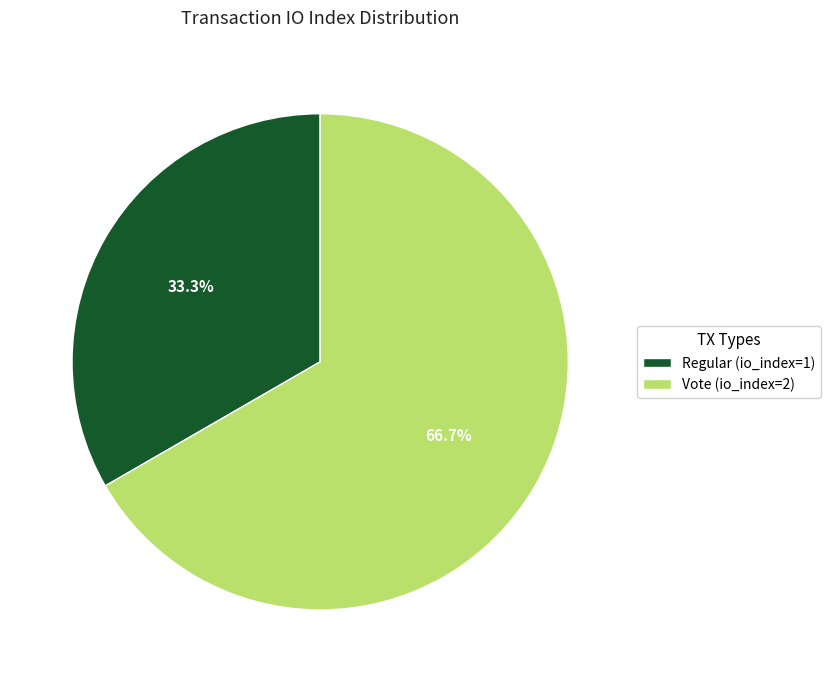

Do Vote (io_index=2) and Regular (io_index=1) together represent more than half of the pie?

Yes